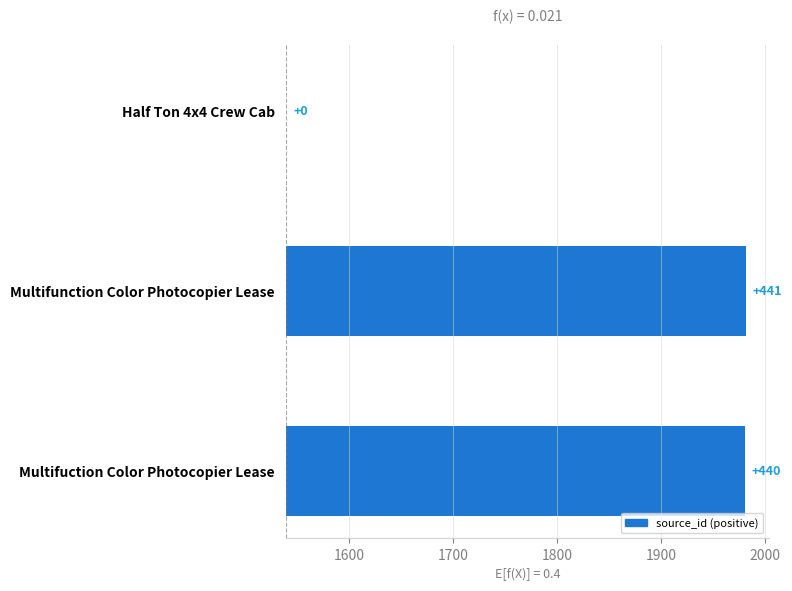

What is the difference between the maximum and second lowest values?

1